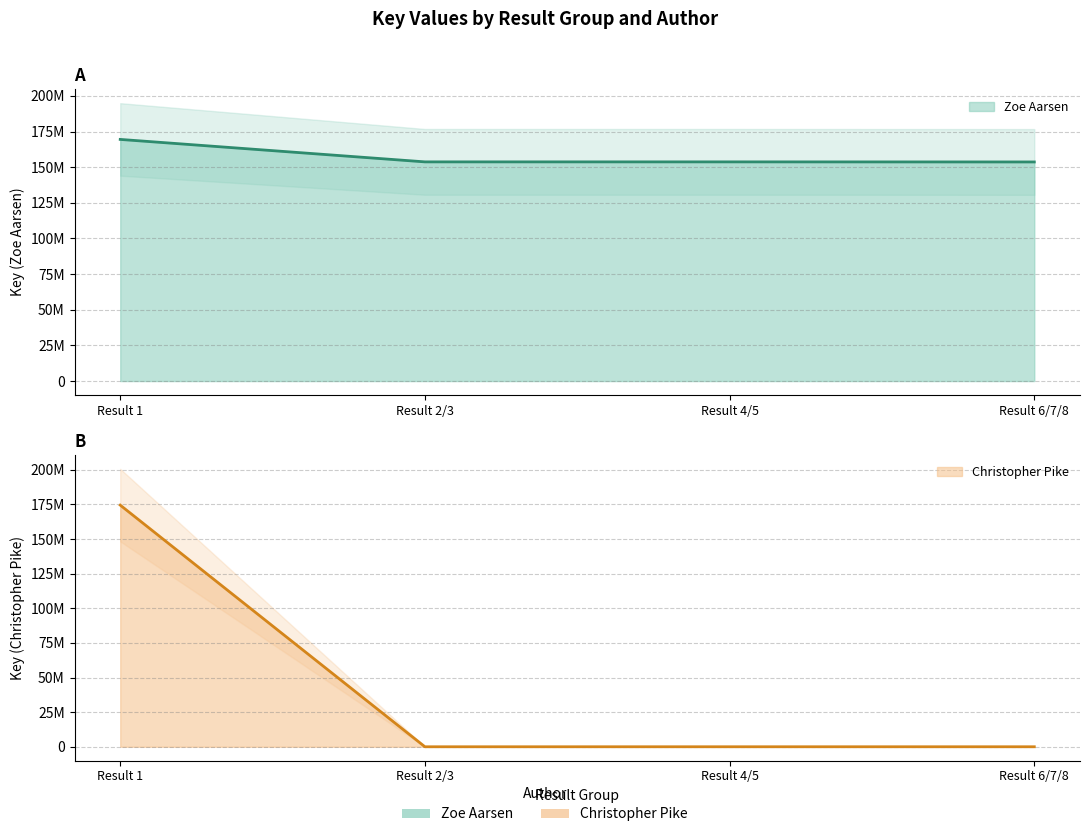

Which series has the widest spread of values?

Christopher Pike